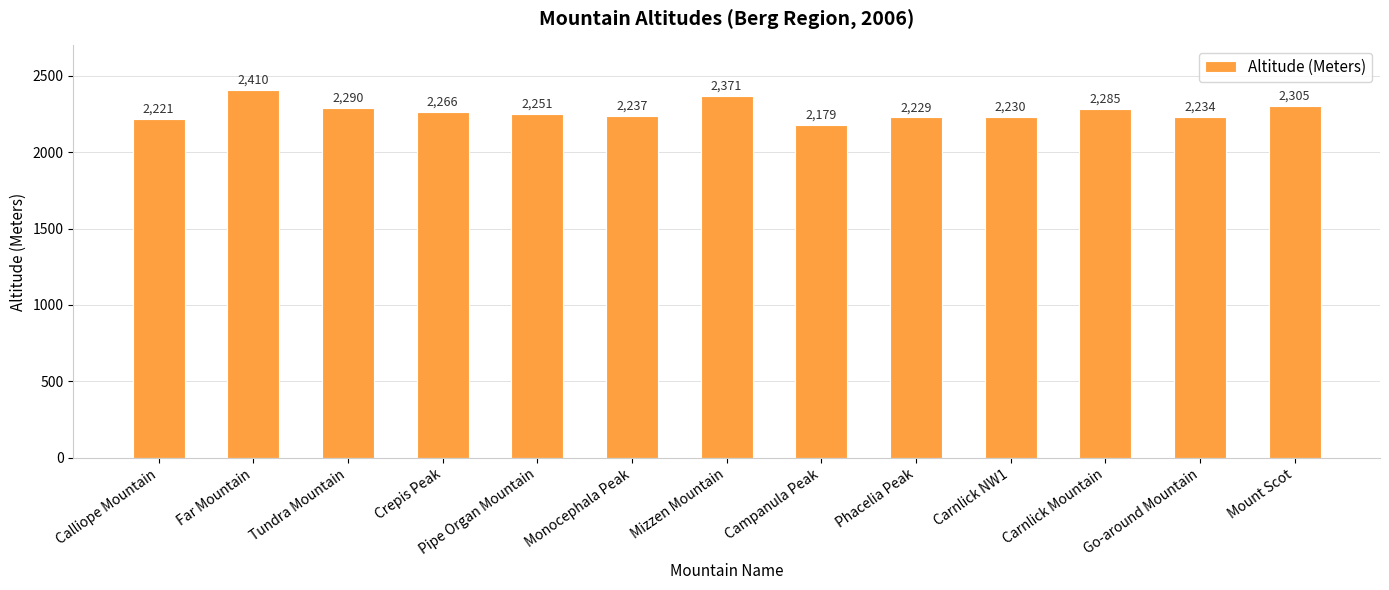

What is the greatest value displayed?

2410